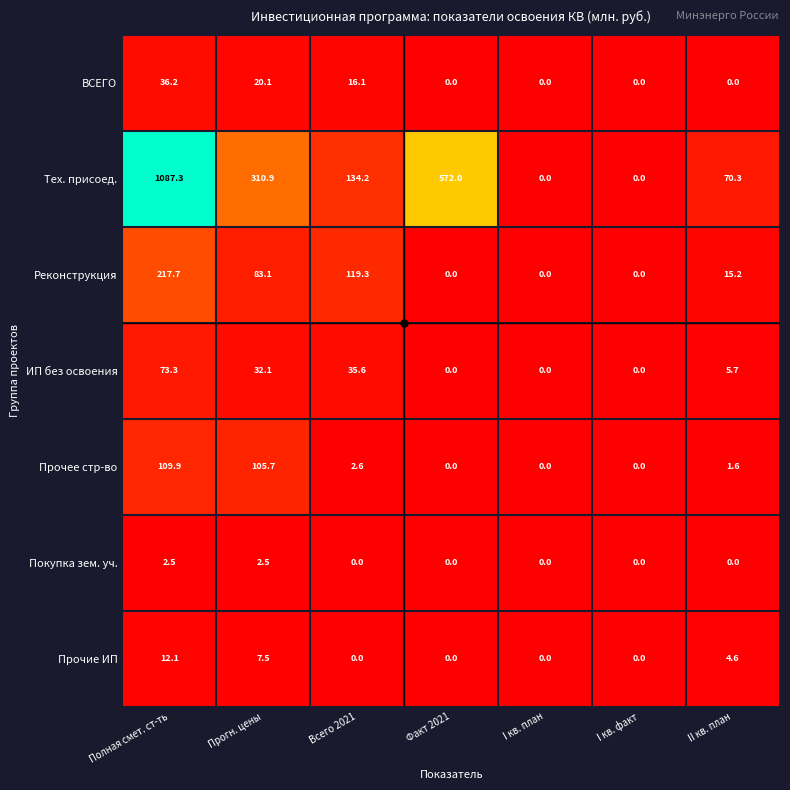

Which series changed the most between Прогн. цены and Факт 2021?

Тех. присоед.